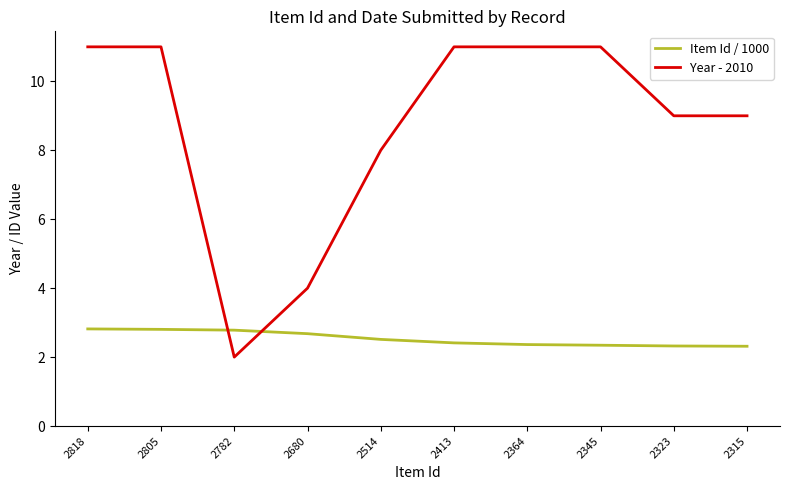

Does the chart display data point markers on the line(s)?

No